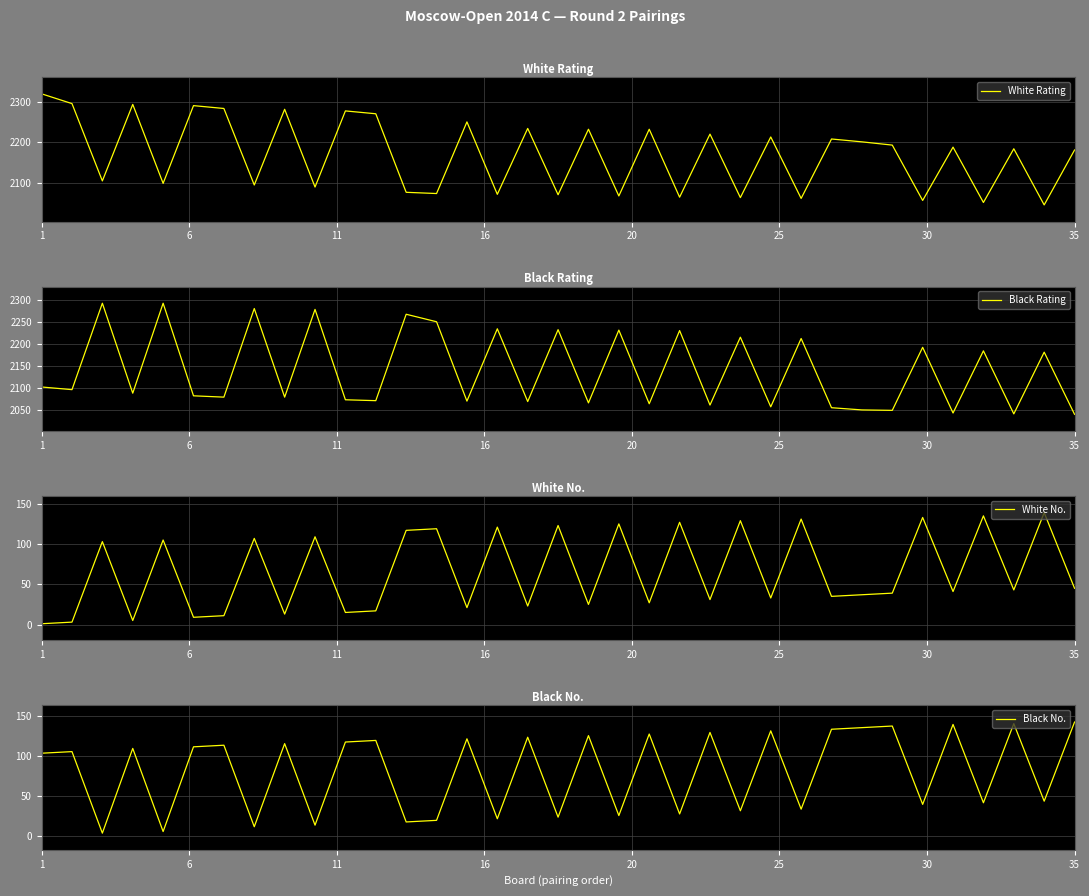

What is the lowest value of the White Rating series?

2046